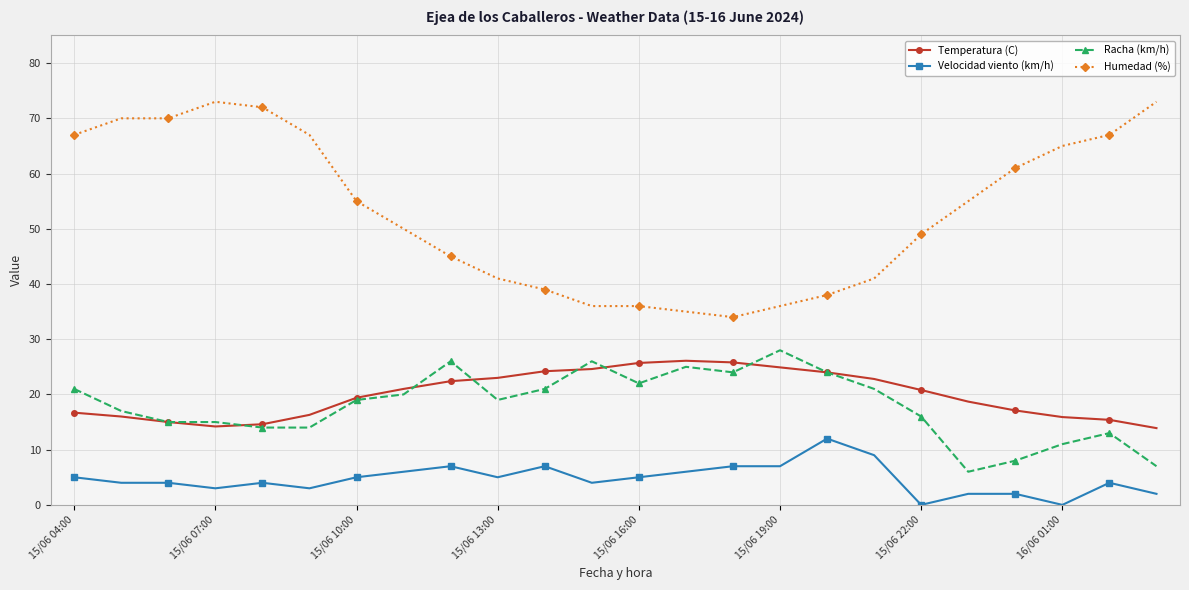

True or false: Velocidad viento (km/h) has more than 1 interior local peaks.

True